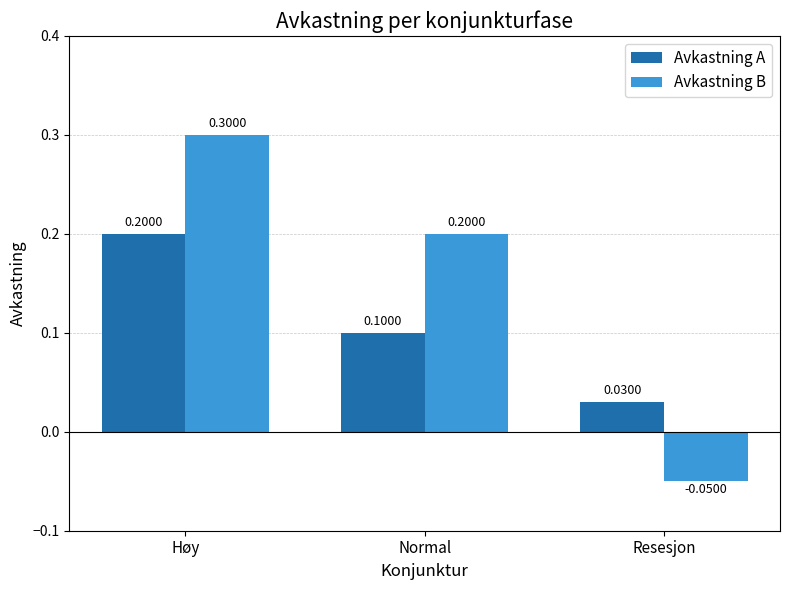

At how many categories does at least one series exceed 0?

3